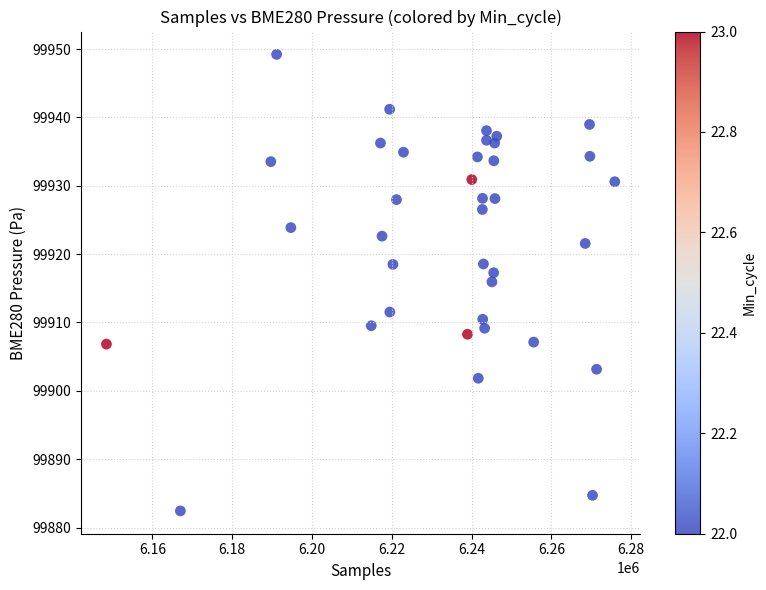

What Y value in the scatter plot is closest to 99915?

99915.9